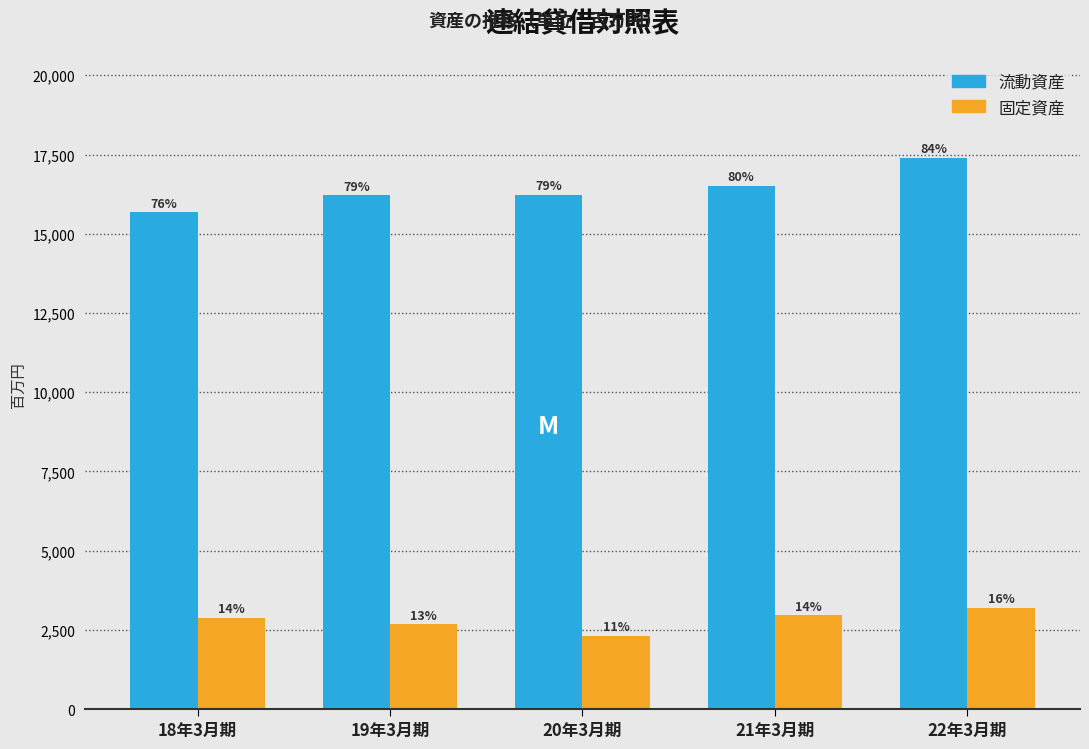

What are all the series names shown in the legend?

流動資産, 固定資産